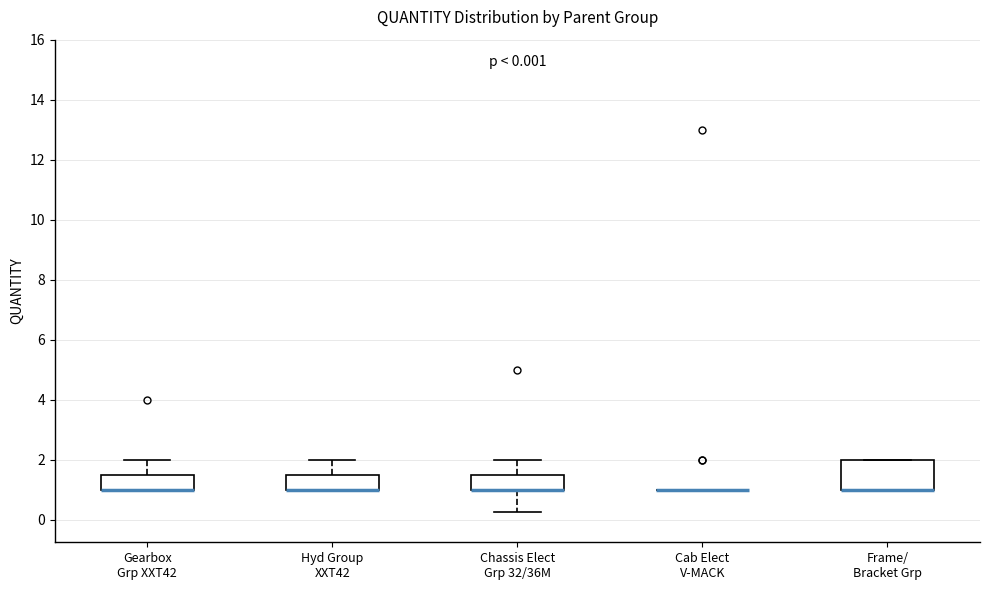

Comparing the boxes themselves (not the whiskers), which one is the tallest?

Frame/ Bracket Grp